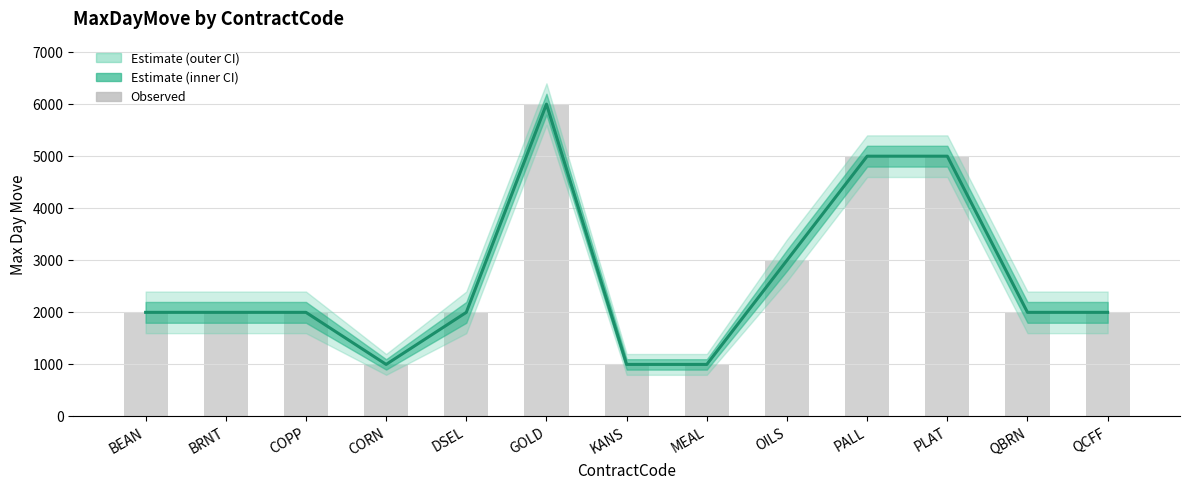

What is the difference between the maximum and minimum values in the Observed series?

5000